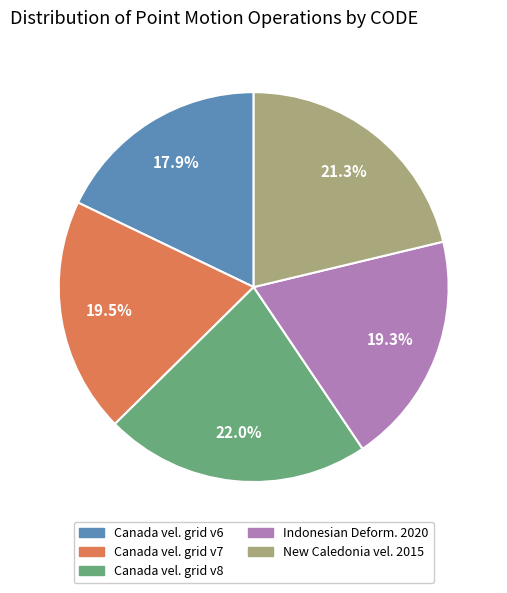

Does any single category account for the majority?

No